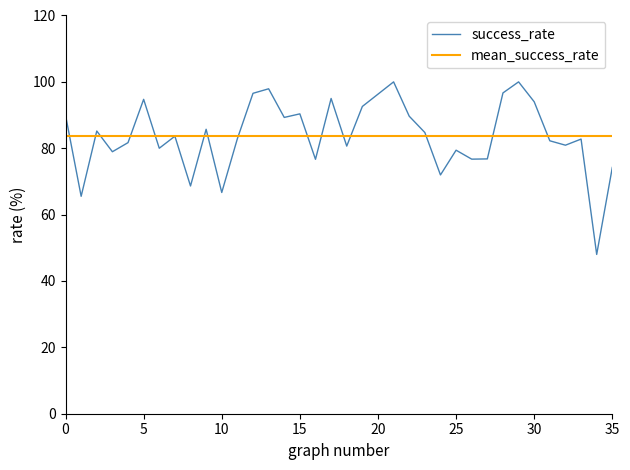

Approximately how many times larger is the value at 24 compared to 5?

0.8